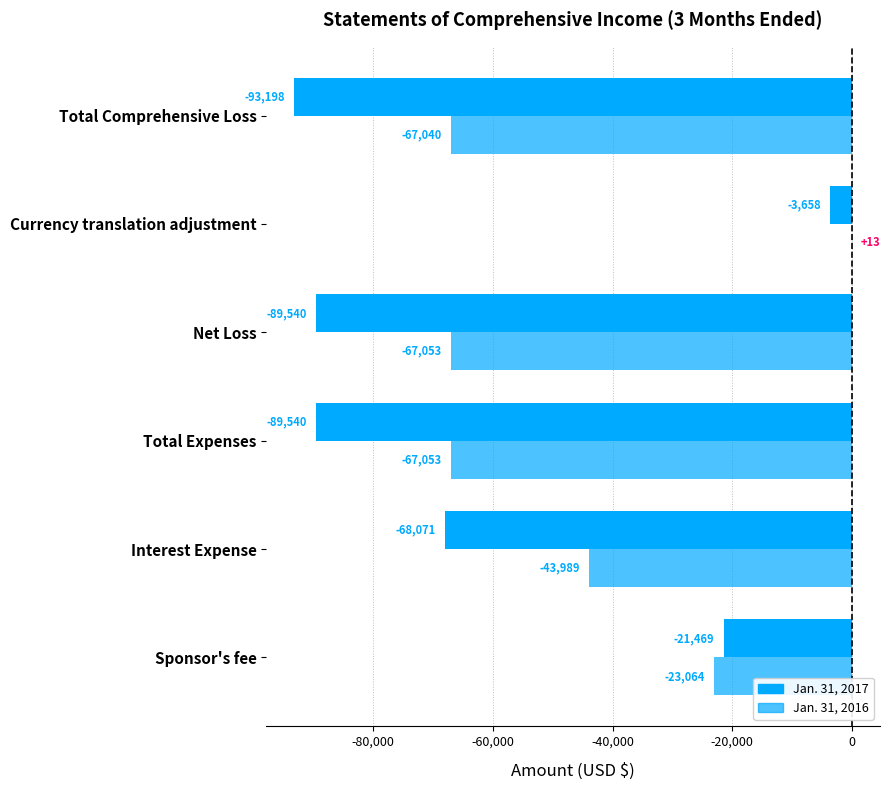

Rank the series by their average value, from highest to lowest.

Jan. 31, 2016, Jan. 31, 2017